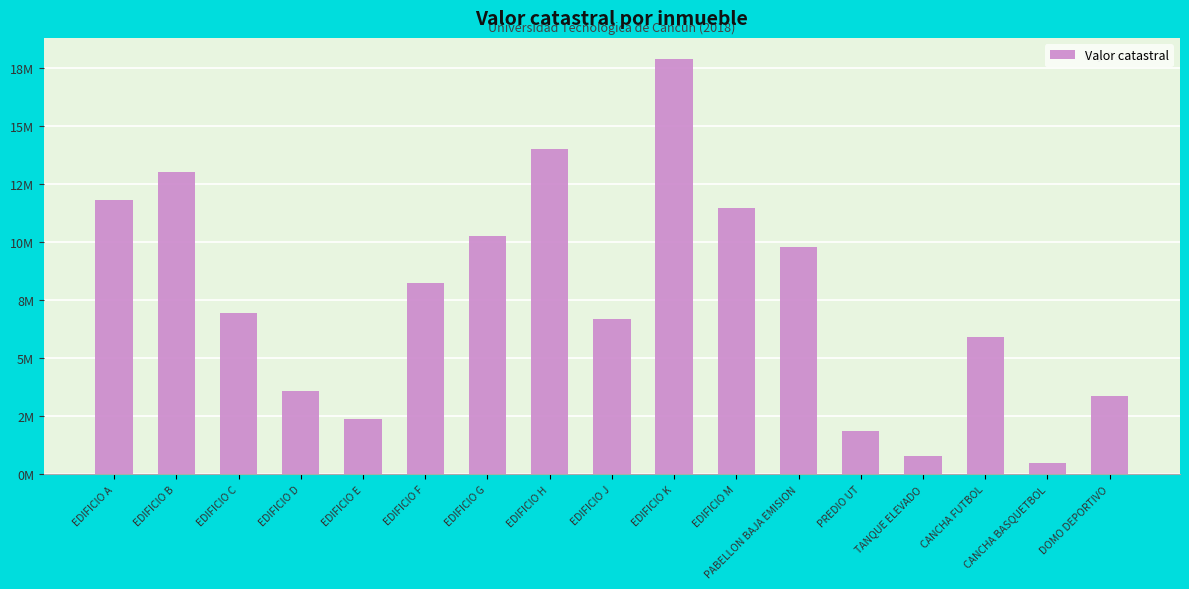

What position from the left is EDIFICIO M?

11